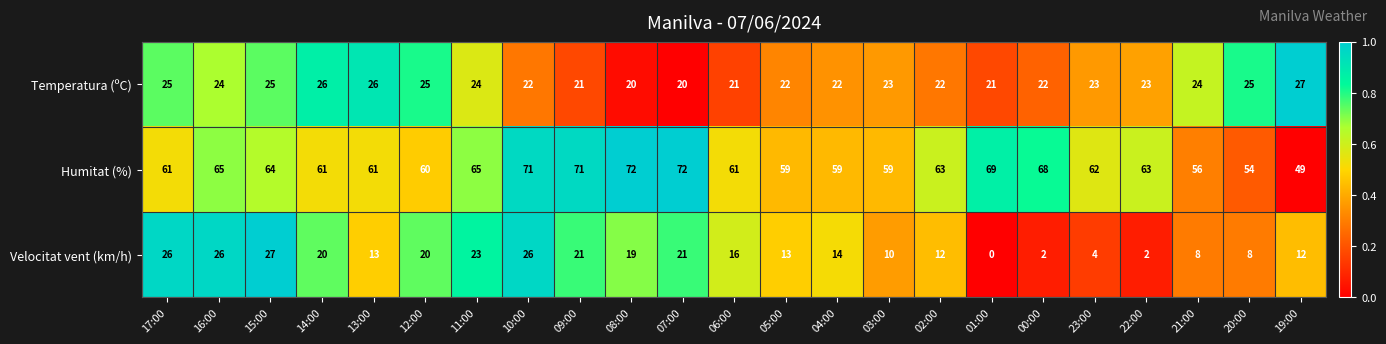

Read the Temperatura (ºC) value at 05:00.

22